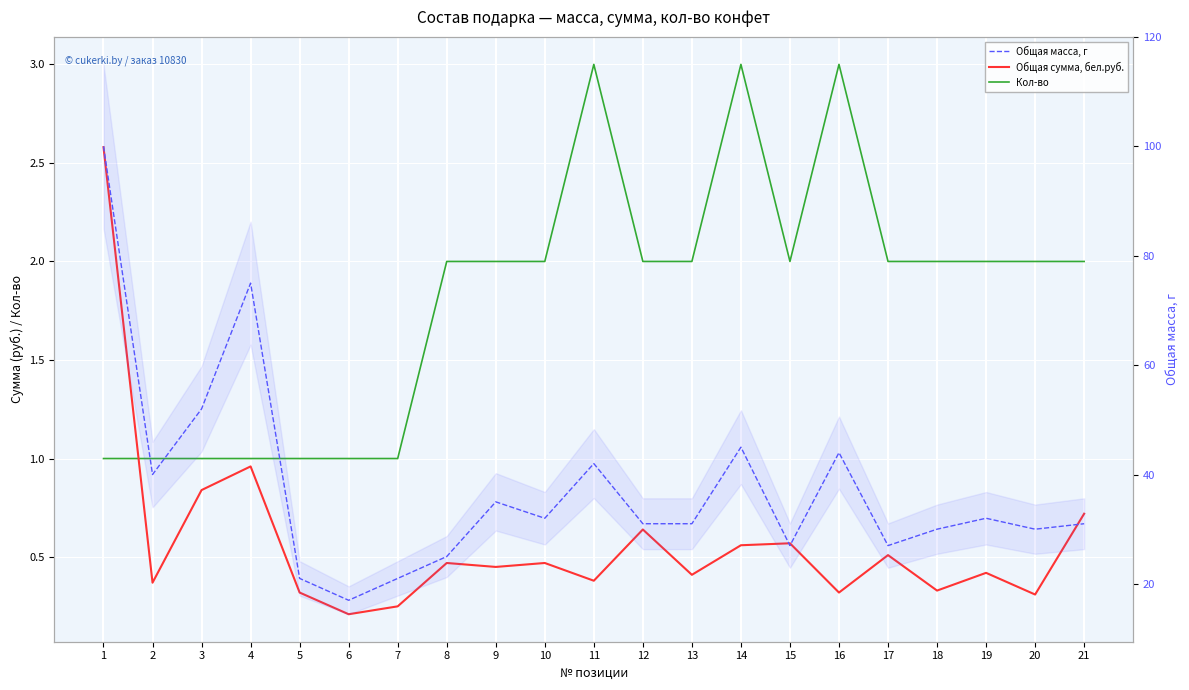

Reading left to right, what are all the values shown in this chart?

Кол-во: 1=1.0	2=1.0	3=1.0	4=1.0	5=1.0	6=1.0	7=1.0	8=2.0	9=2.0	10=2.0	11=3.0	12=2.0	13=2.0	14=3.0	15=2.0	16=3.0	17=2.0	18=2.0	19=2.0	20=2.0	21=2.0
Общая сумма, бел.руб.: 1=2.6	2=0.4	3=0.8	4=1.0	5=0.3	6=0.2	7=0.2	8=0.5	9=0.5	10=0.5	11=0.4	12=0.6	13=0.4	14=0.6	15=0.6	16=0.3	17=0.5	18=0.3	19=0.4	20=0.3	21=0.7
Общая масса, г: 1=100.0	2=40.0	3=52.0	4=75.0	5=21.0	6=17.0	7=21.0	8=25.0	9=35.0	10=32.0	11=42.0	12=31.0	13=31.0	14=45.0	15=27.0	16=44.0	17=27.0	18=30.0	19=32.0	20=30.0	21=31.0